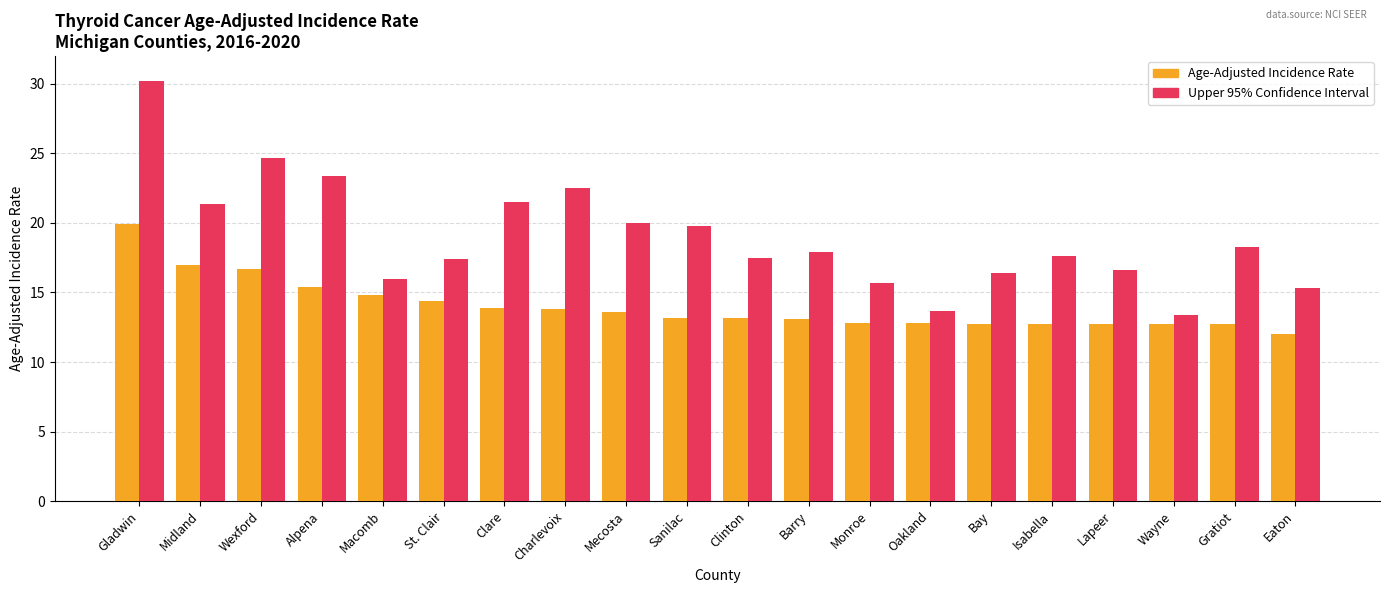

Which series has the largest total across all categories?

Upper 95% Confidence Interval